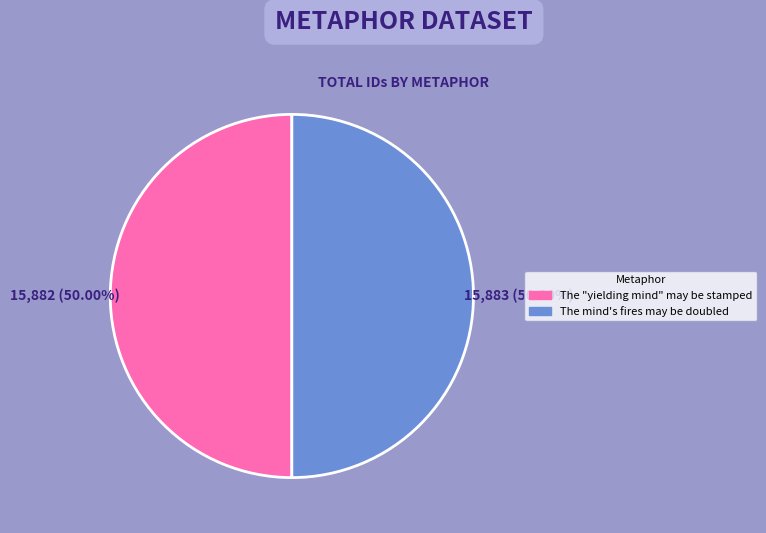

Count the number of slices in the pie.

2